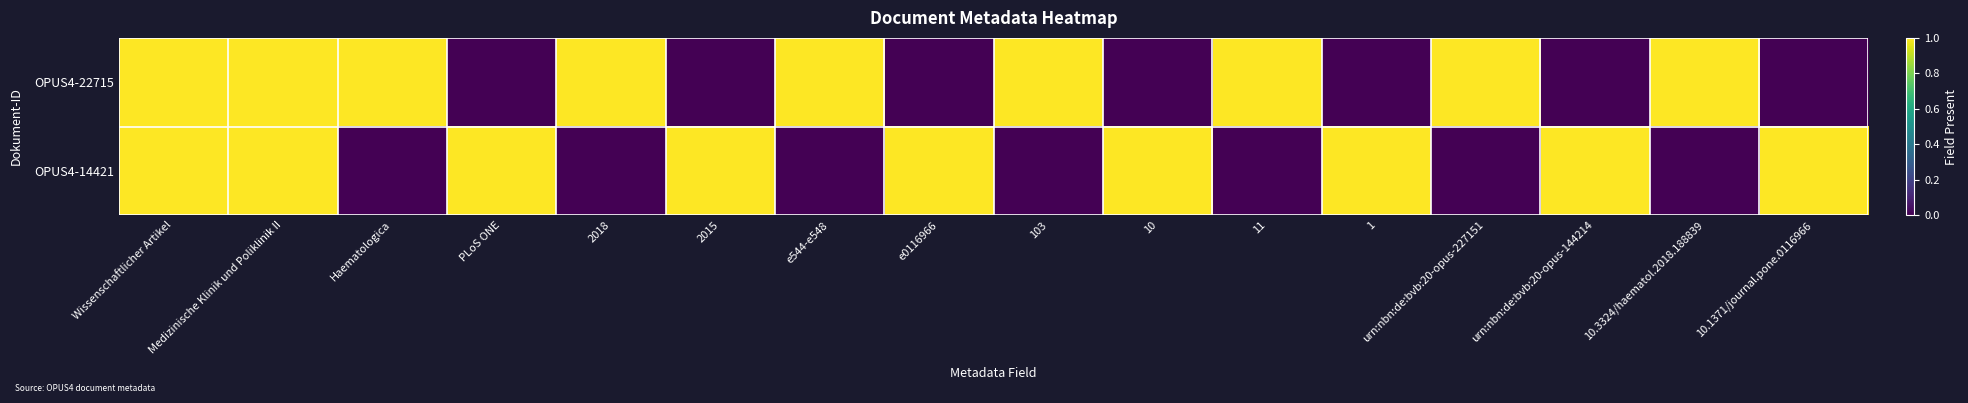

At 11, list the series in order from smallest to largest.

OPUS4-14421, OPUS4-22715